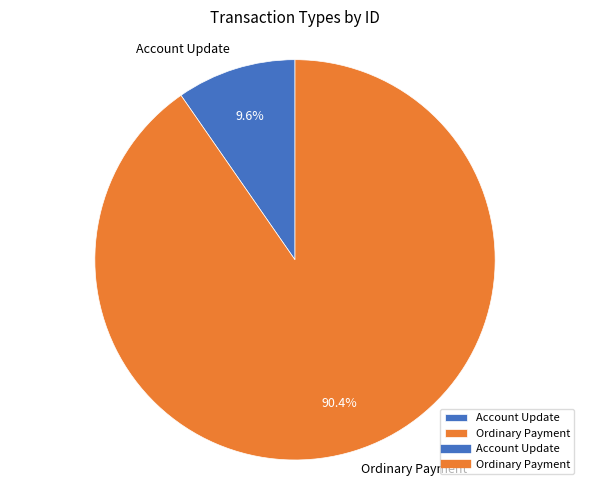

Which has a higher value, Ordinary Payment or Account Update?

Ordinary Payment